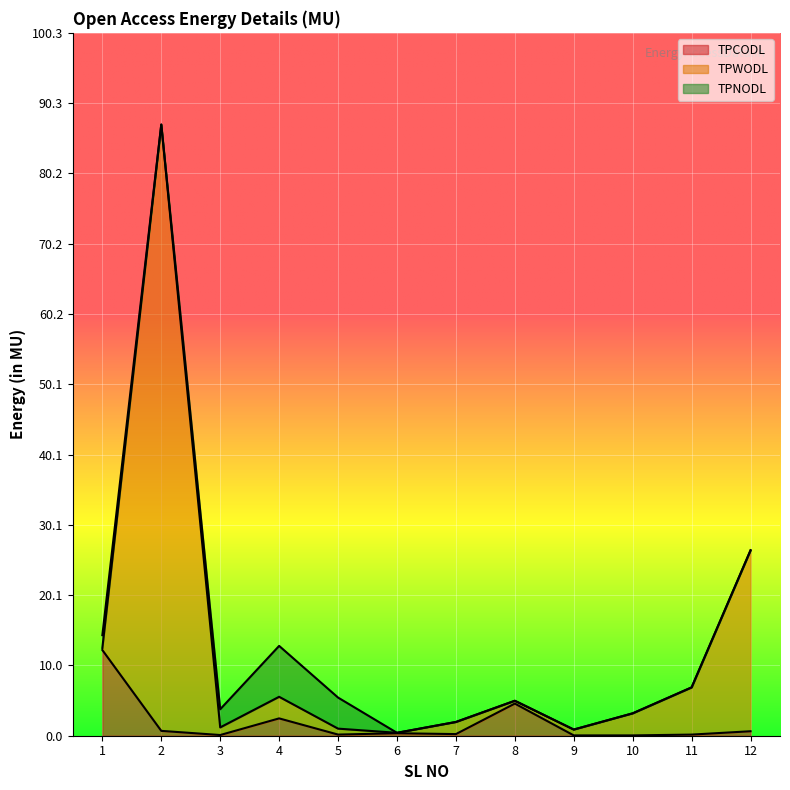

What is the maximum value for TPCODL?

12.2